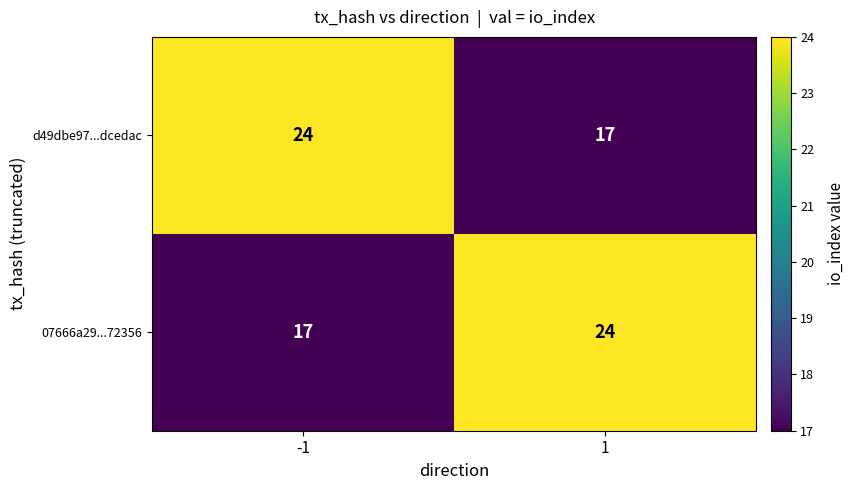

Is it true that d49dbe97...dcedac equals 24 at -1?

True